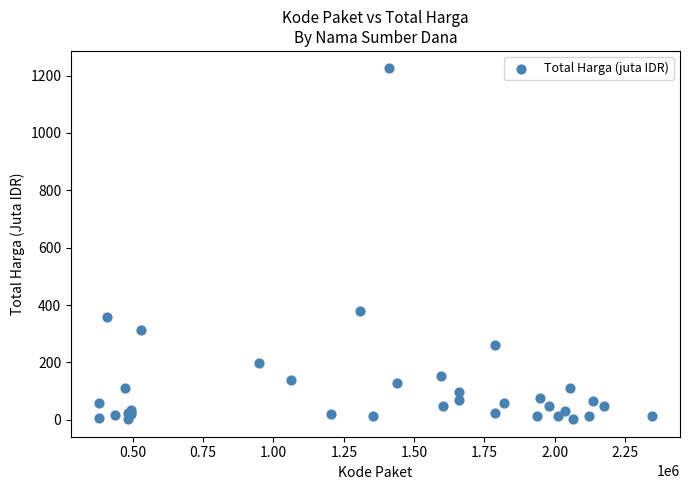

What Y value in the scatter plot is closest to 613?

379.1